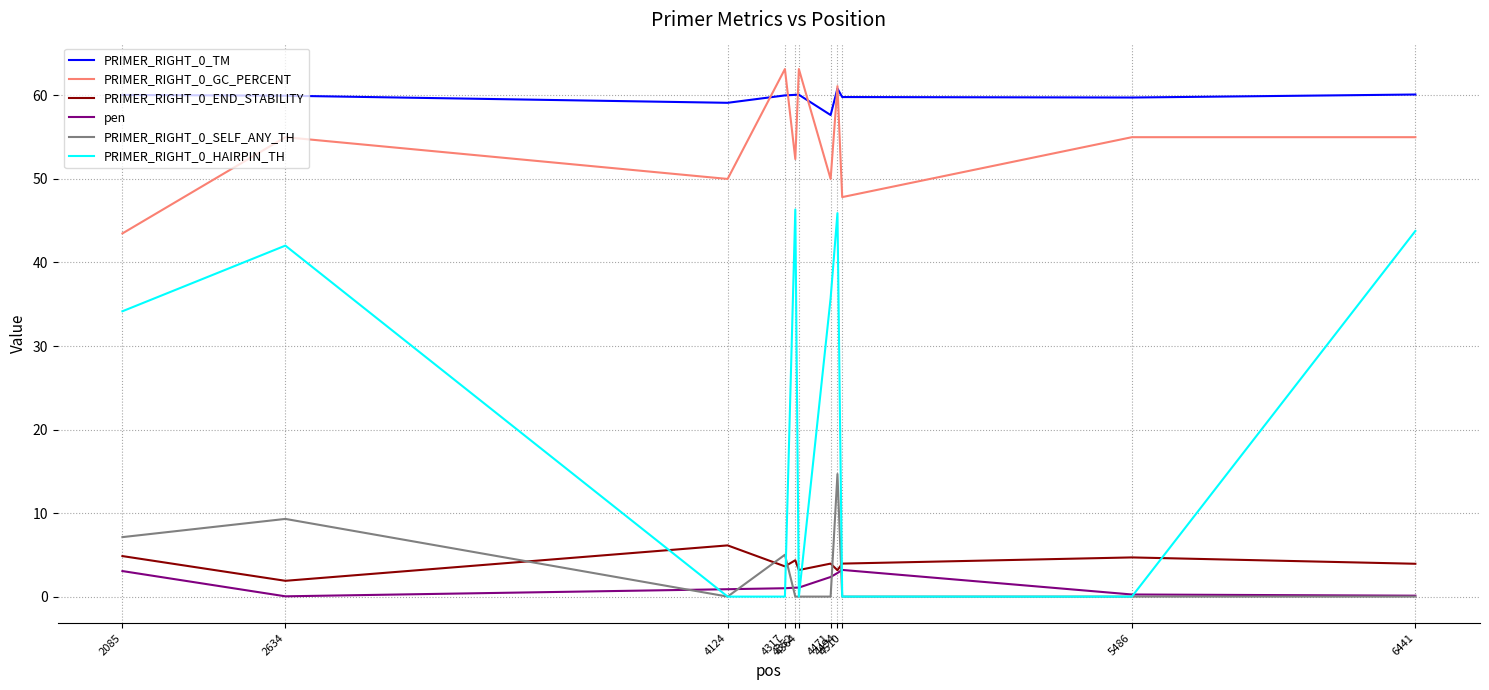

What is the minimum value for PRIMER_RIGHT_0_TM?

57.7